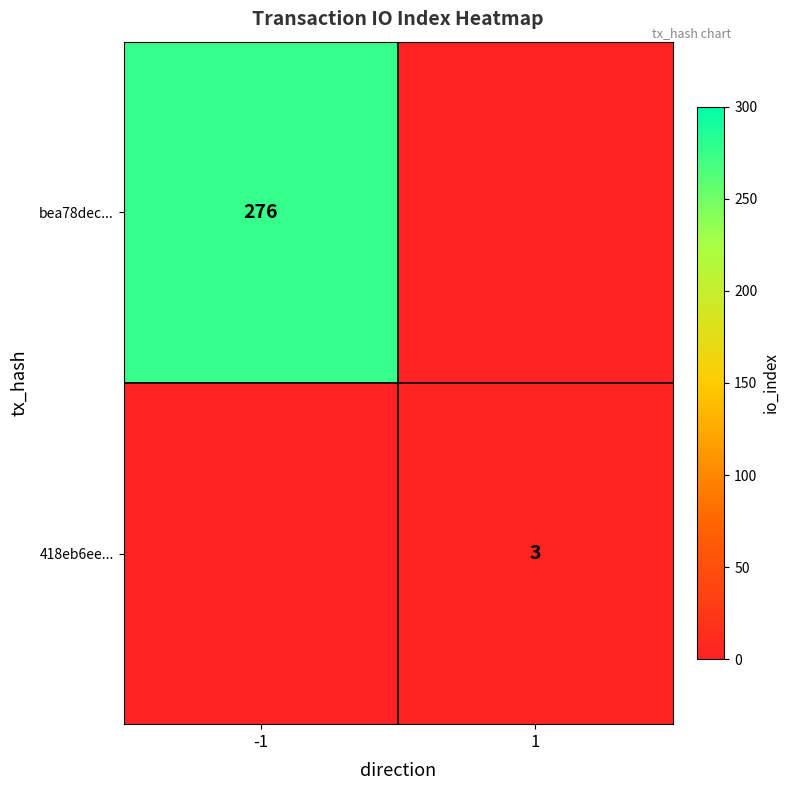

The 418eb6ee... series shows 5 at 1. True or false?

False